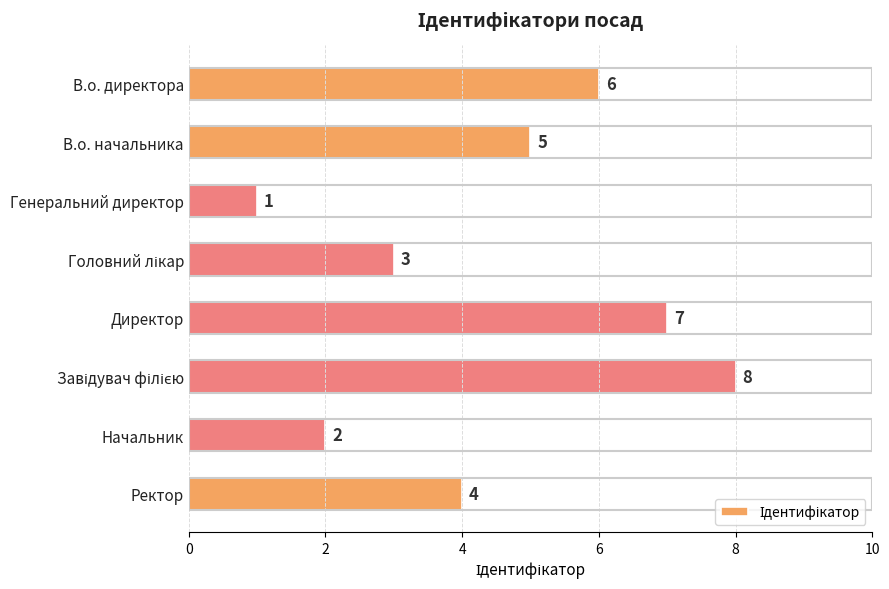

What is the change in value from В.о. директора to Генеральний директор?

-5